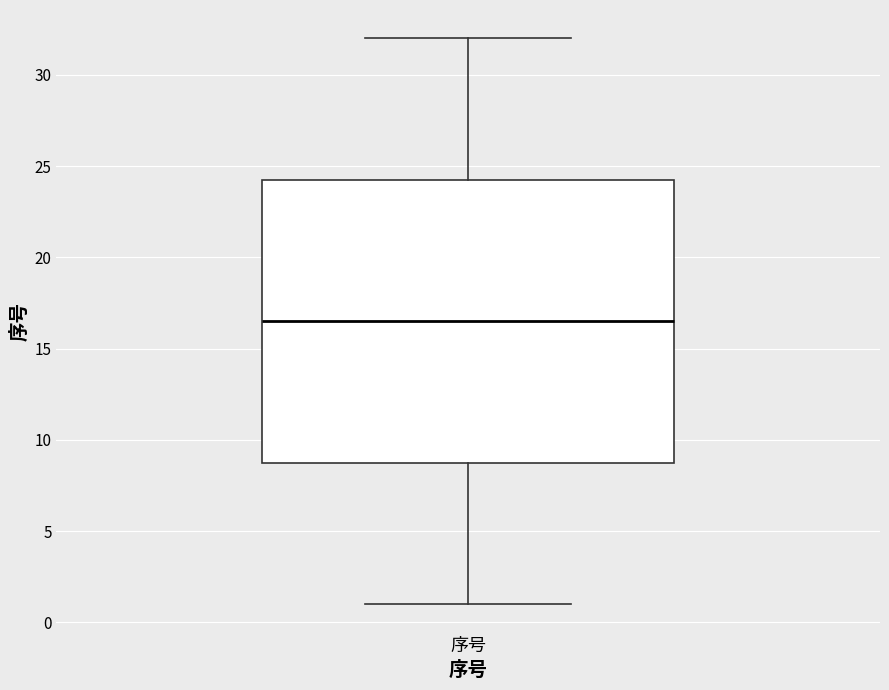

Where does the upper whisker of the box for 序号 end on the y-axis? The values are not printed on the chart, so give them approximately, as read against the axis.

32.0